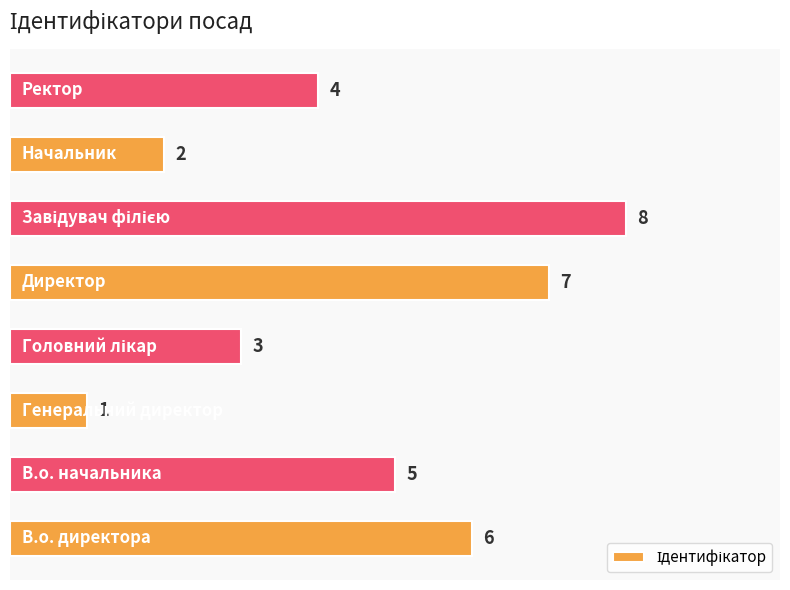

How many values are between 3 and 7?

5